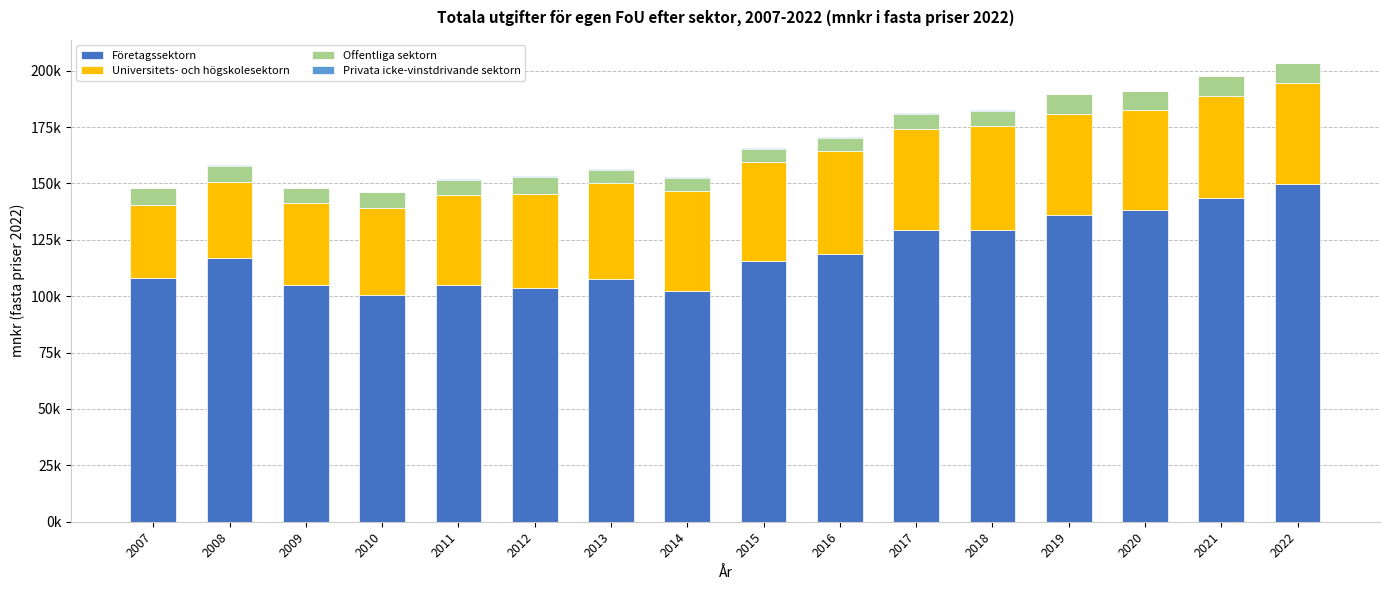

Are the bars grouped side by side (vs. stacked)?

No